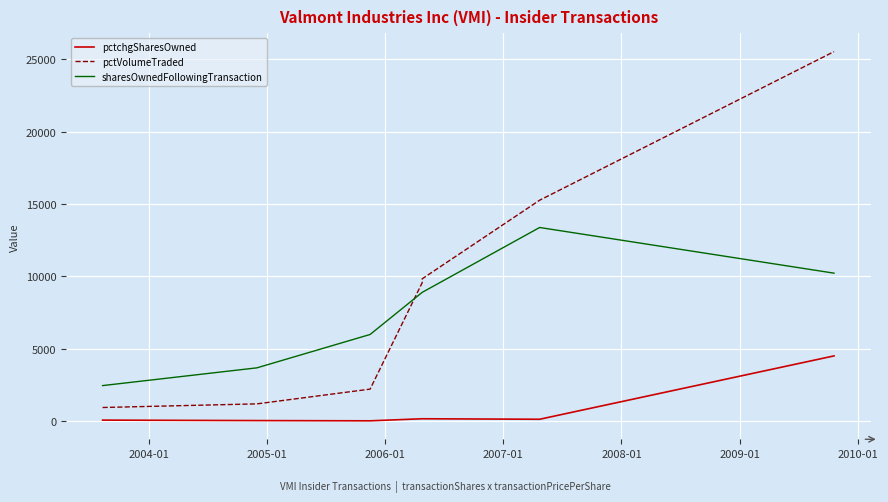

Rank the series by their maximum value, from lowest to highest.

pctchgSharesOwned, sharesOwnedFollowingTransaction, pctVolumeTraded